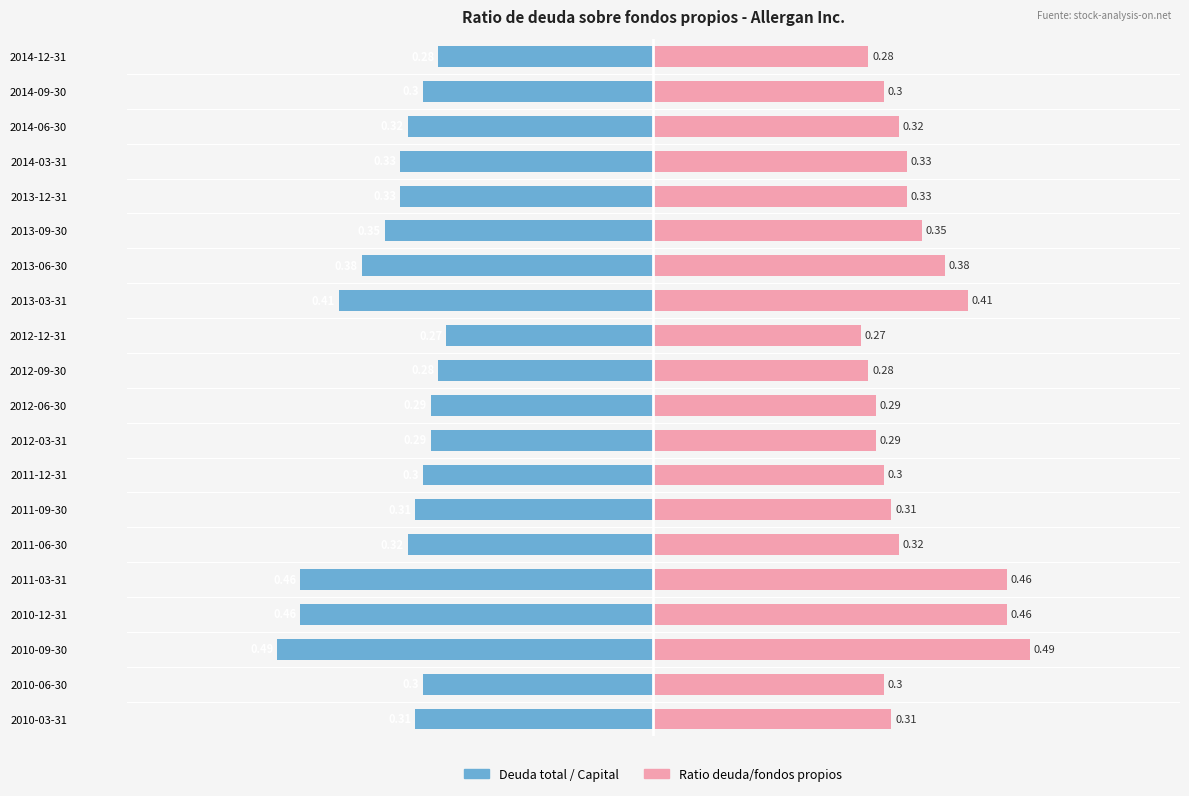

Is the value of Deuda total / Capital at 2012-03-31 greater than the value of Ratio deuda/fondos propios at 2013-06-30?

No